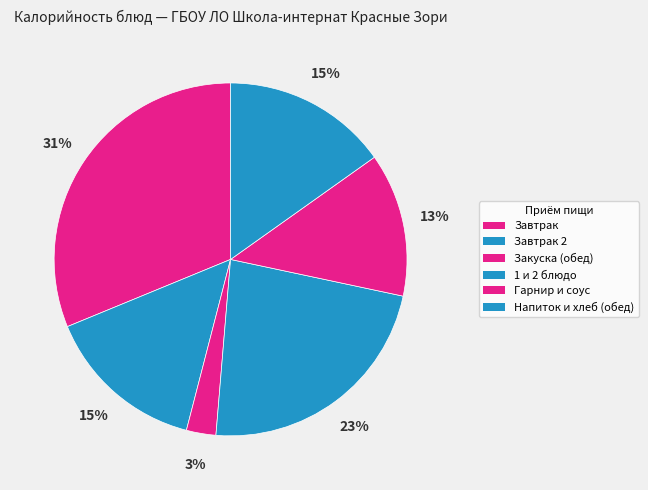

How many slices are in this pie chart?

6